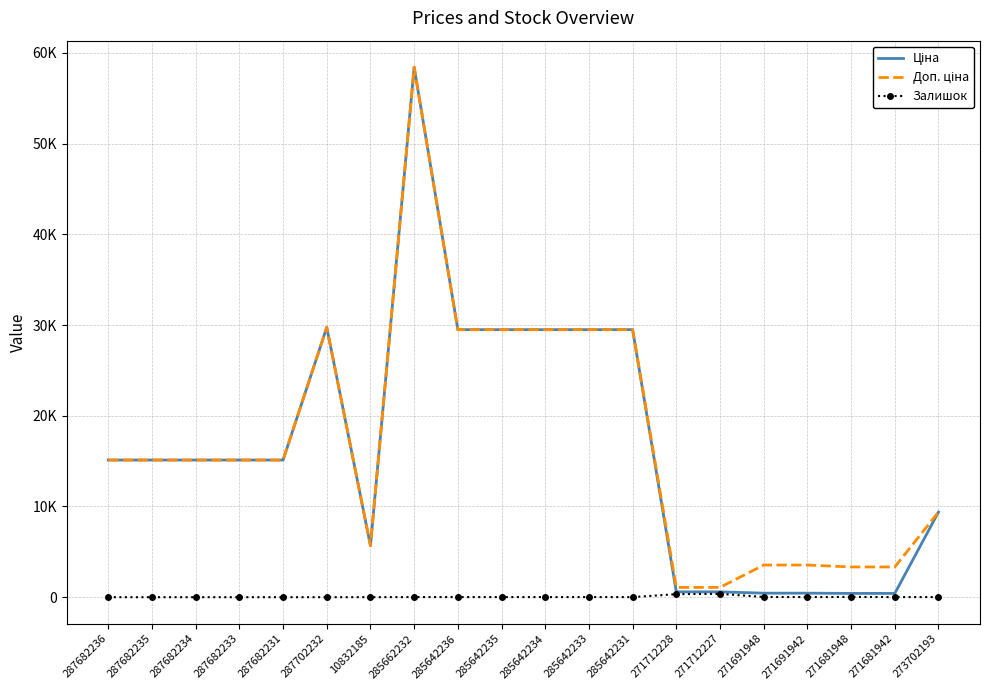

Where is Залишок nearest to the value 186?

271712228